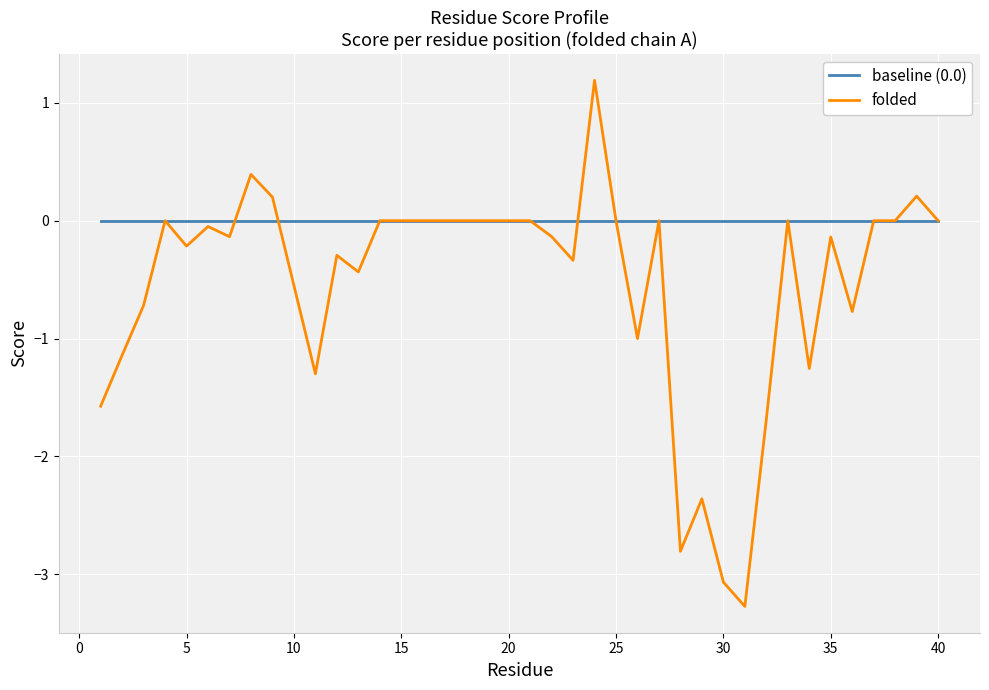

Which series has the widest spread of values?

folded